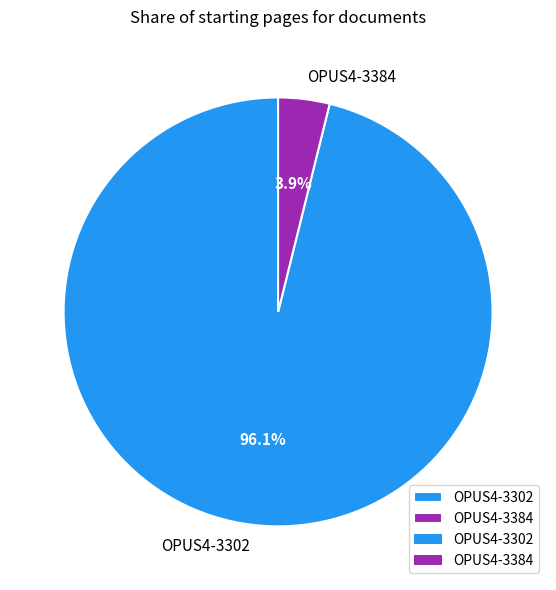

What percentage is the OPUS4-3384 slice, to the nearest percent?

4%